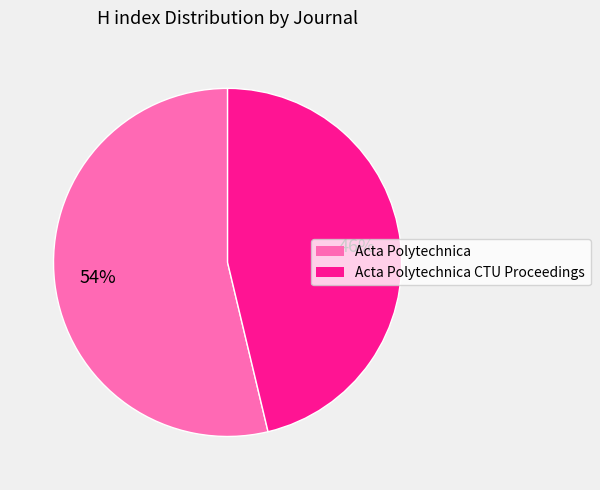

To the nearest percent, what is the average slice percentage?

50%